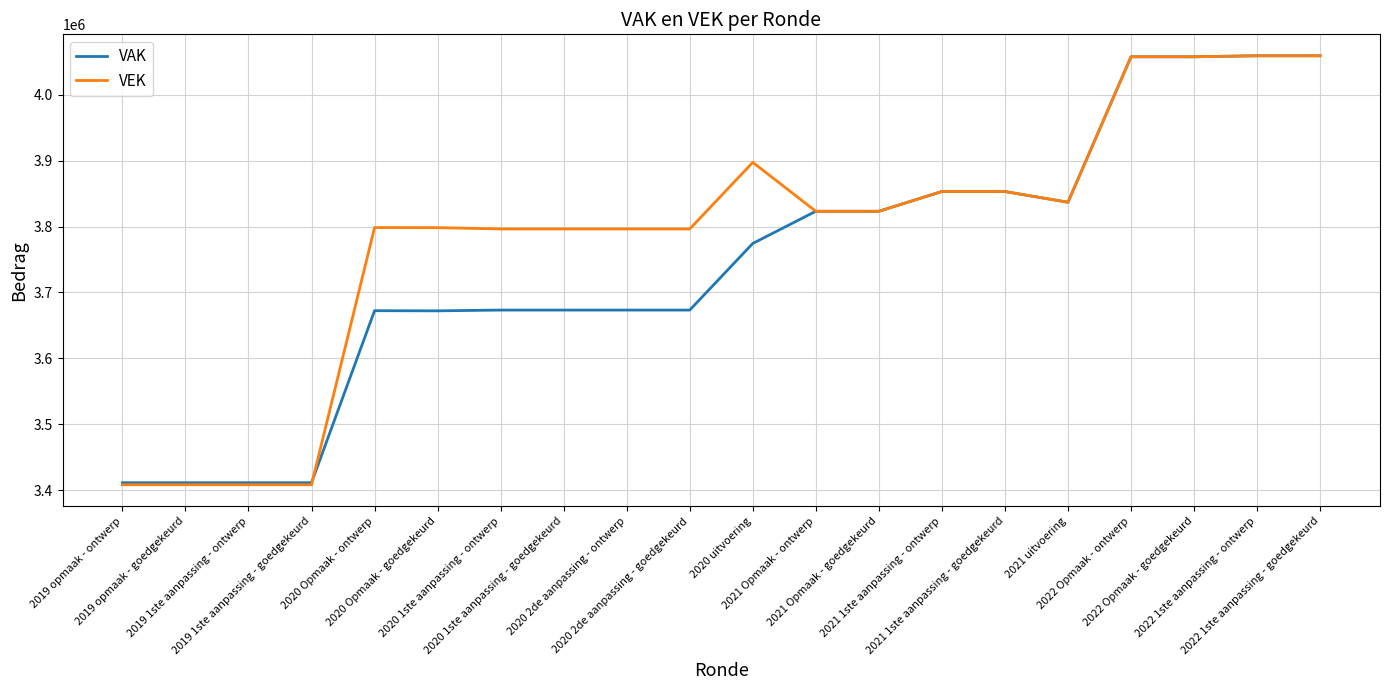

What is the minimum value shown in the chart?

3408001